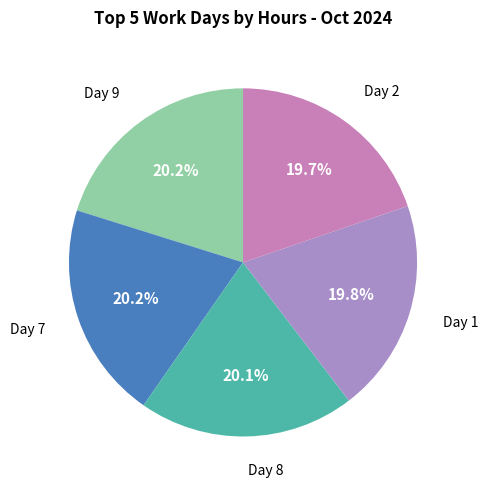

Does any single category account for the majority?

No